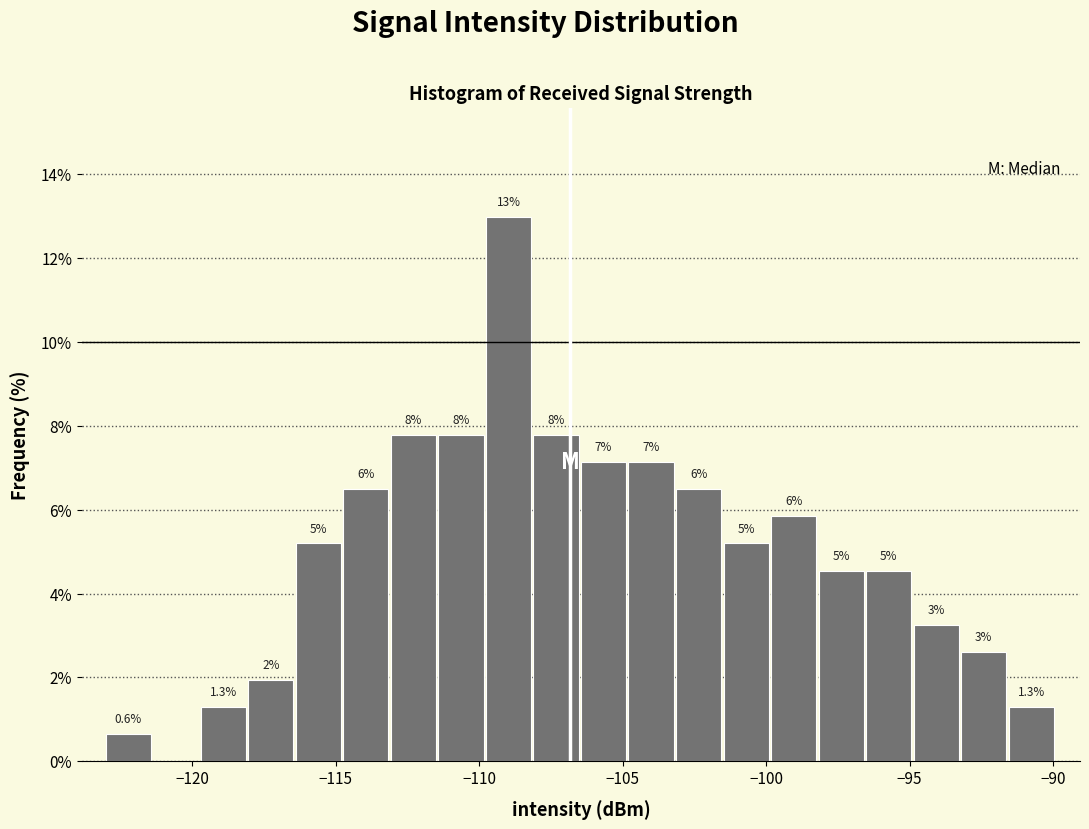

Read against the x-axis, roughly where is the centre of the tallest bar?

-109.0